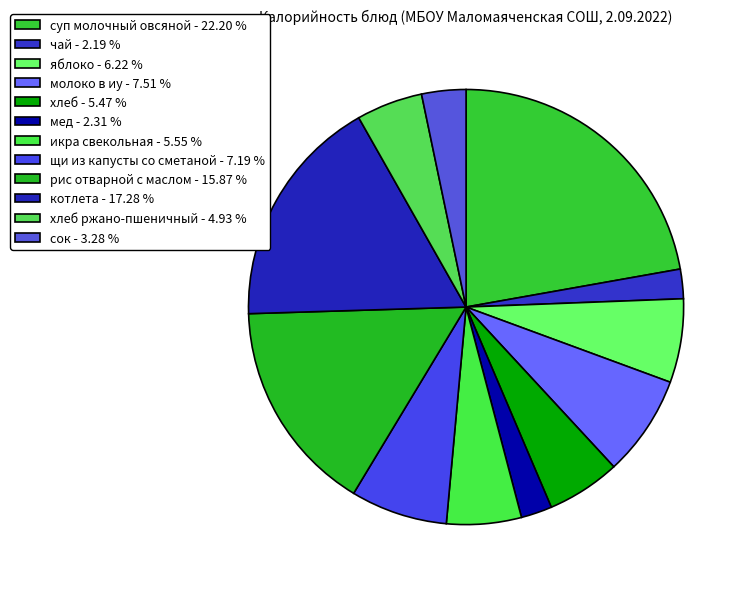

Count the number of slices in the pie.

12